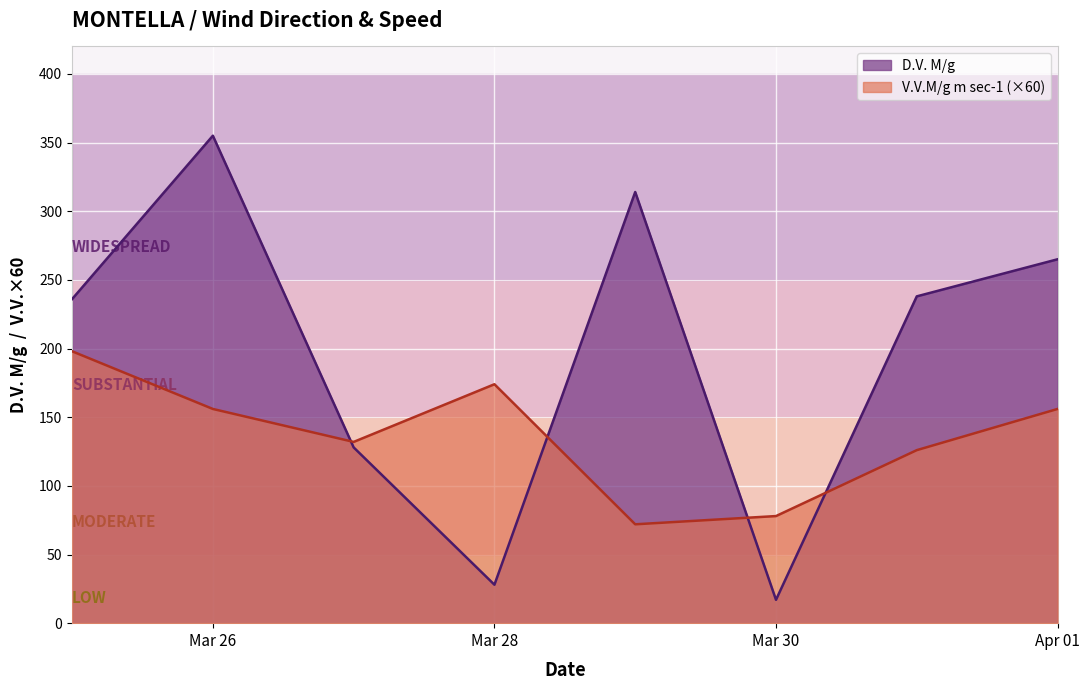

Rank the series by their average value, from lowest to highest.

V.V.M/g m sec-1 (×60), D.V. M/g